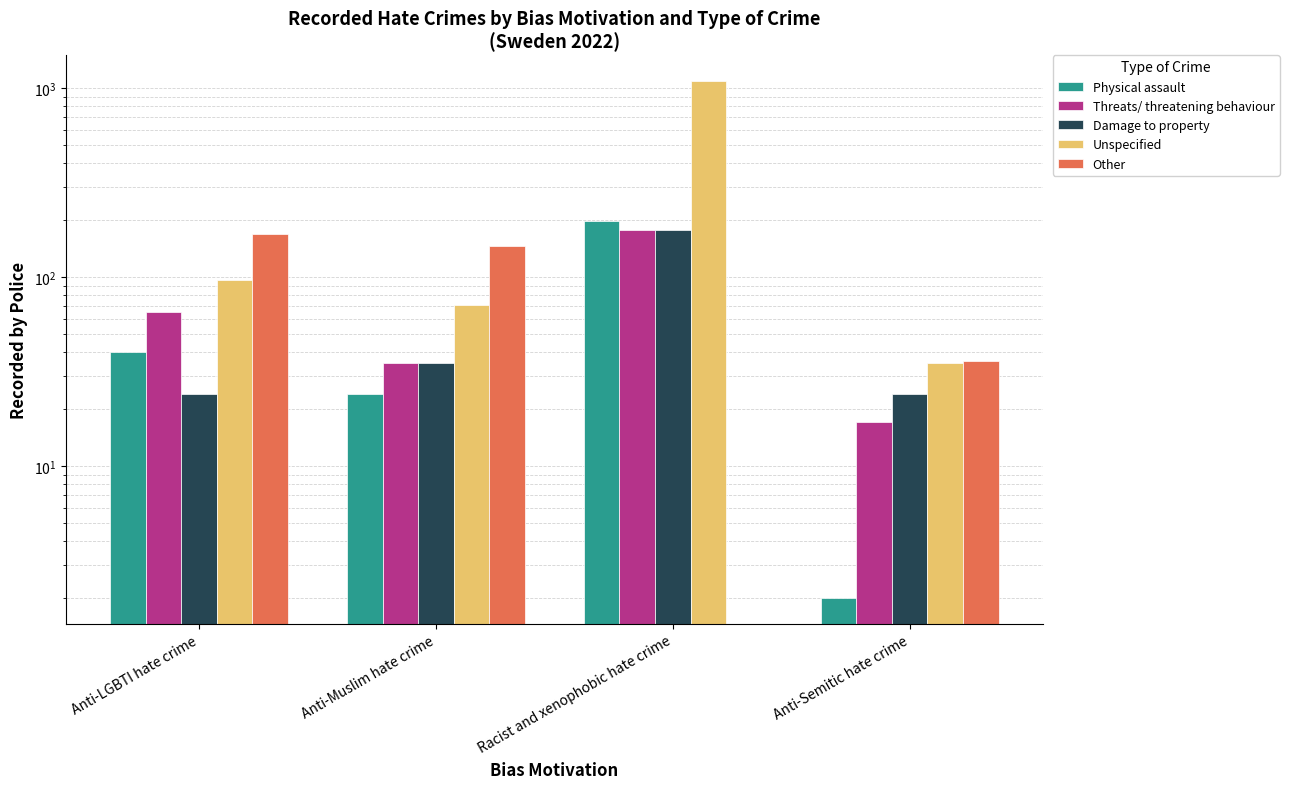

How many series are shown in this chart?

5